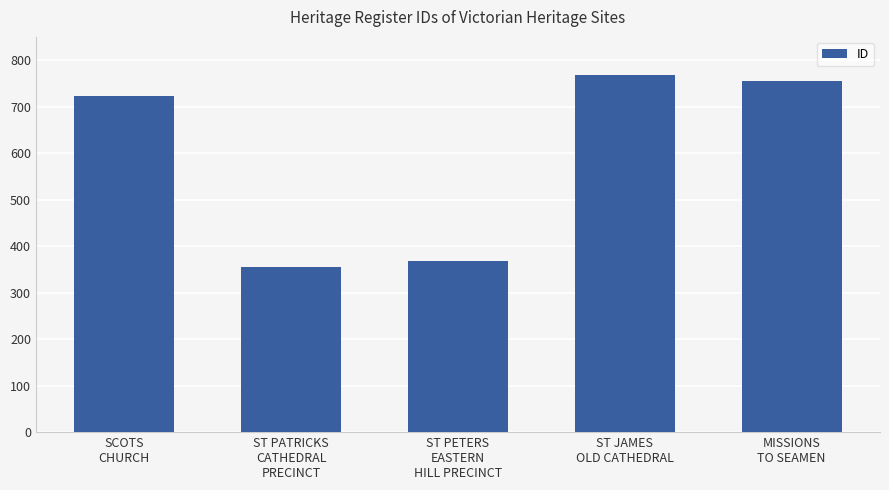

Does the chart contain any negative values?

No